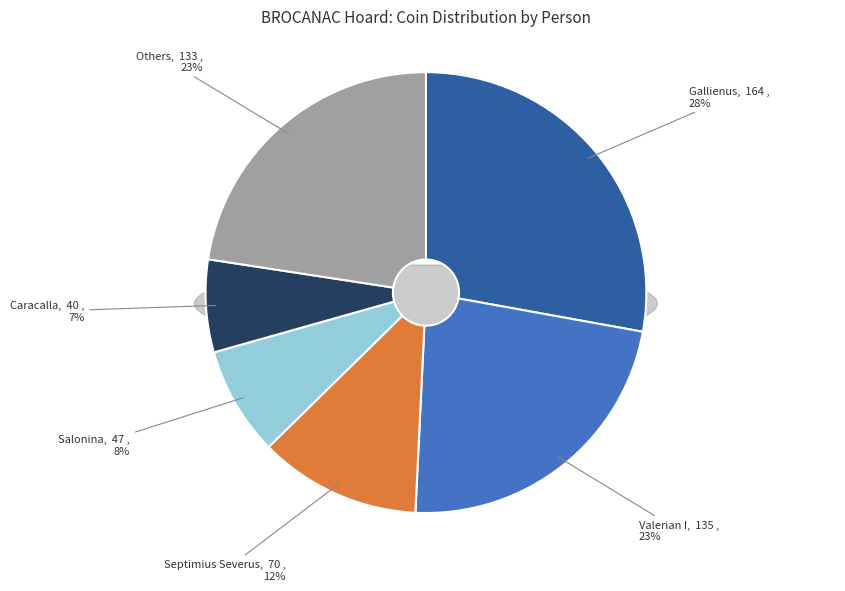

Does Gordian III account for over 50% of the chart?

No